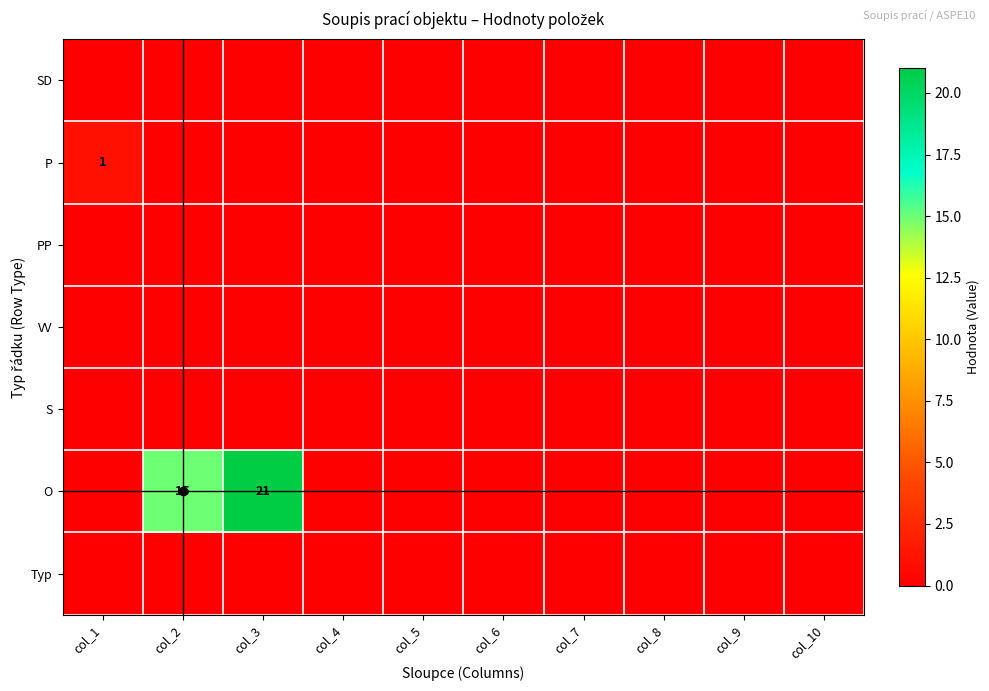

True or false: P has a value of 1 at col_1.

True